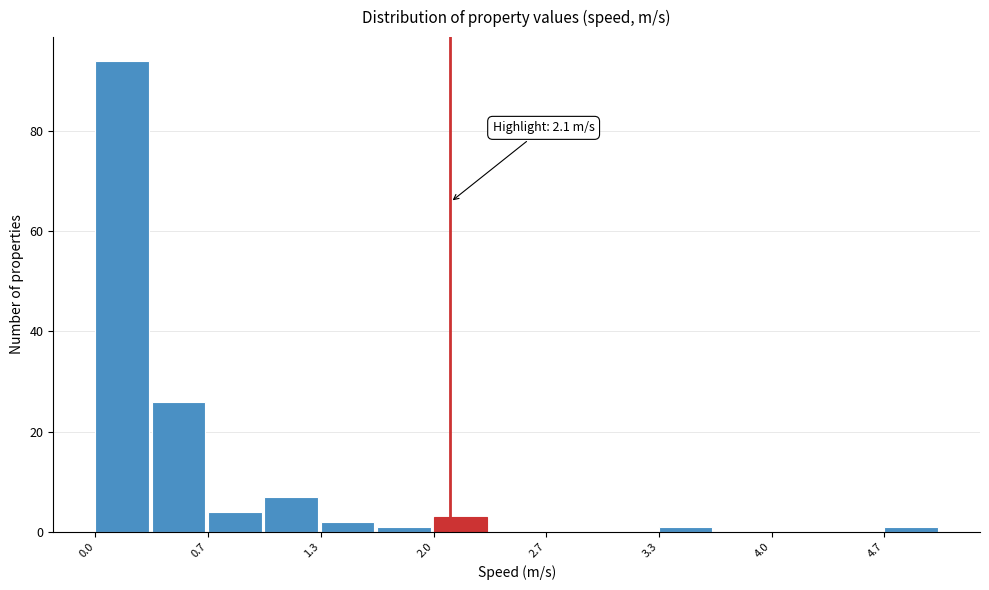

Around what value on the x-axis is the tallest bar? Give the approximate position of its centre, as read against the axis.

0.2